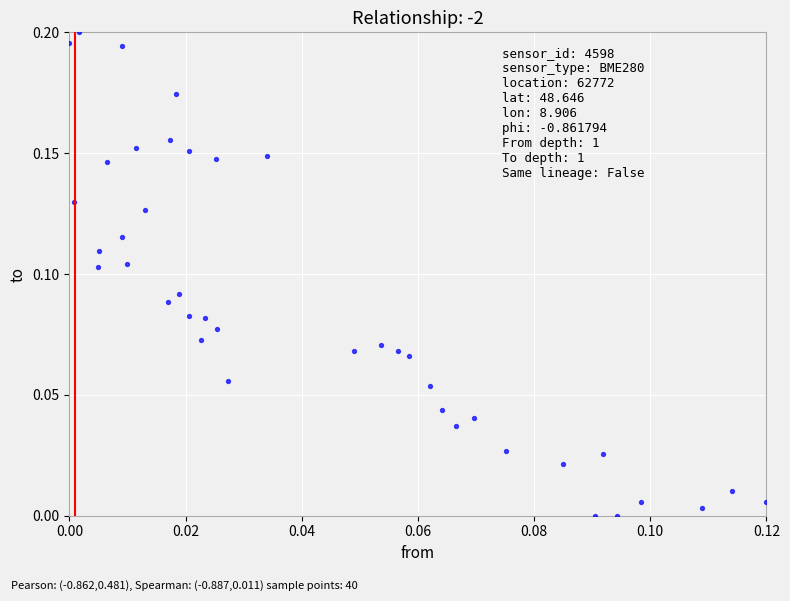

How many data points are displayed?

40